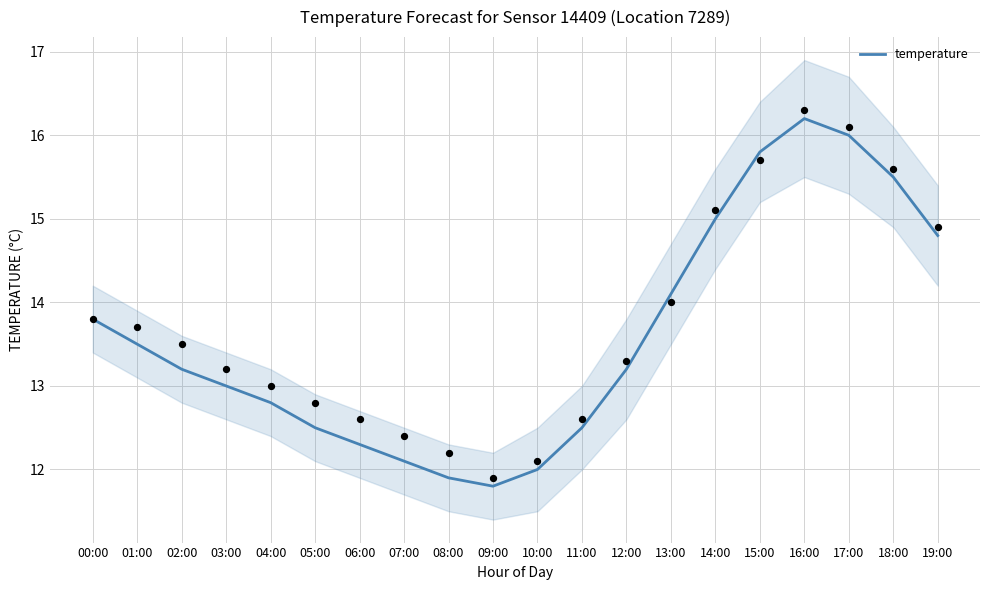

What is the ratio of the value at 04:00 to the value at 14:00?

0.9